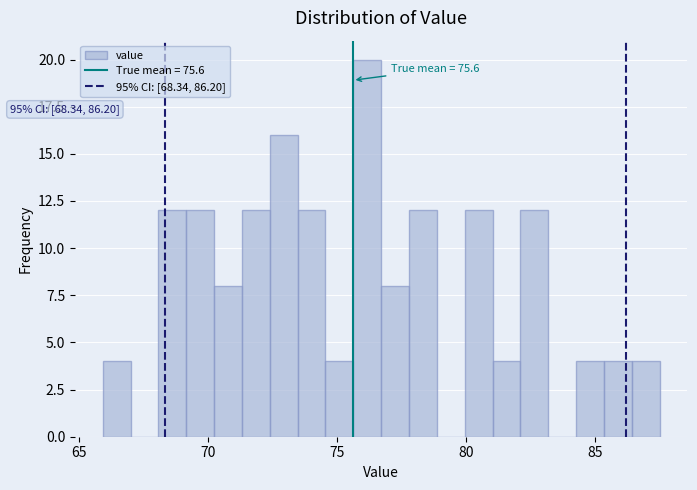

Read against the x-axis, roughly where is the centre of the tallest bar?

76.0